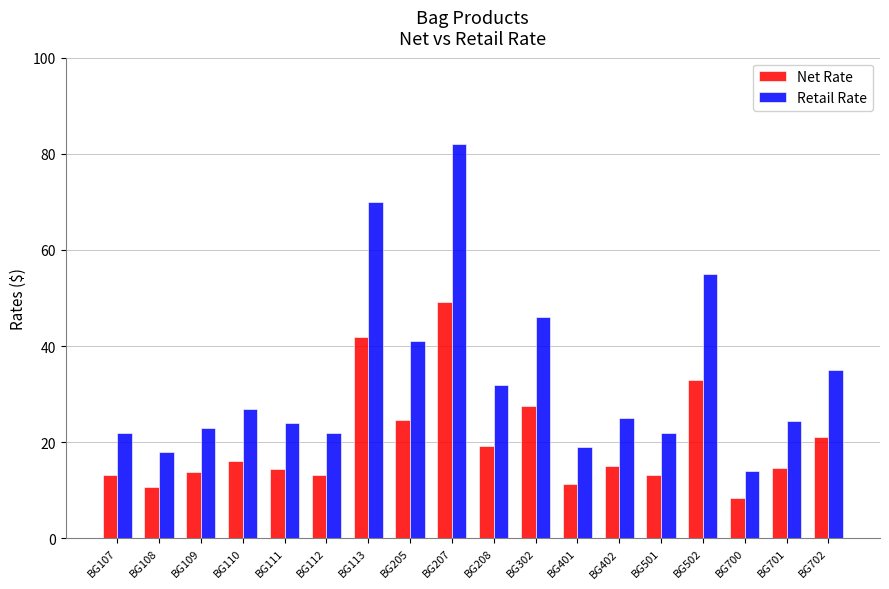

How many series are shown in this chart?

2